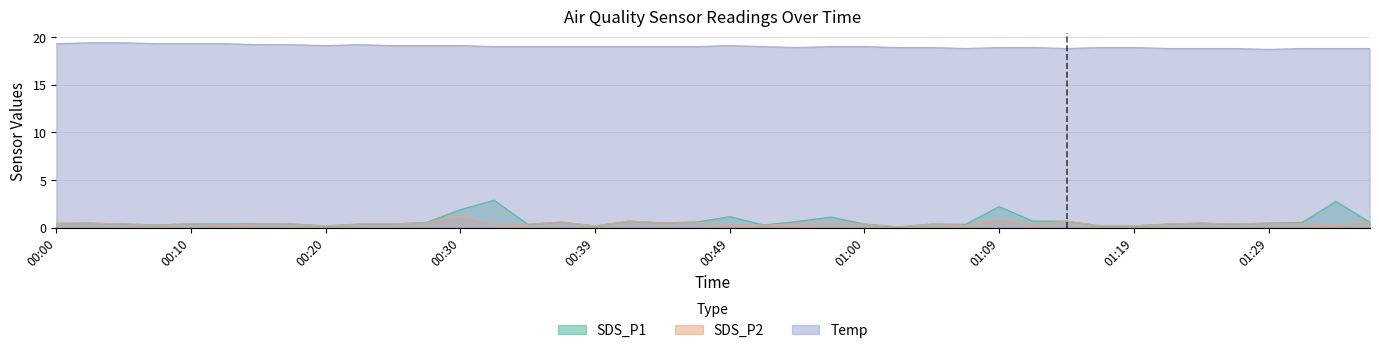

What is the lowest value of the SDS_P1 series?

0.1